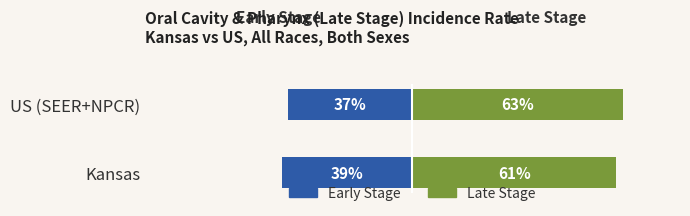

What is the minimum value for Late Stage?

60.9